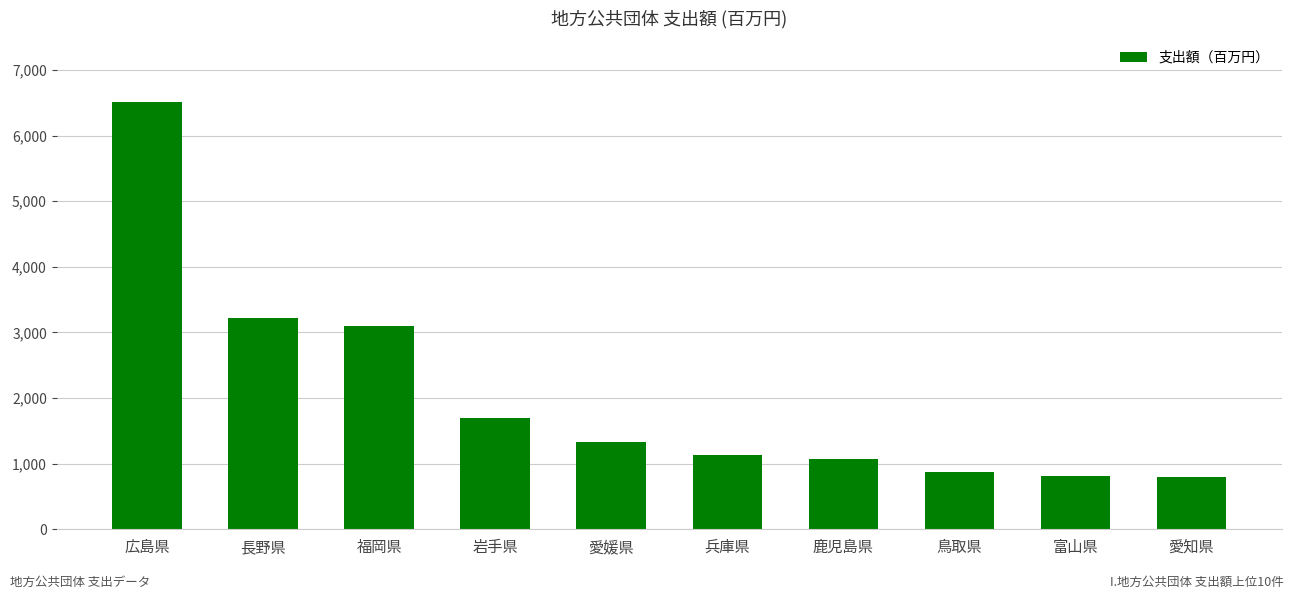

What is the difference between the maximum and minimum values?

5715